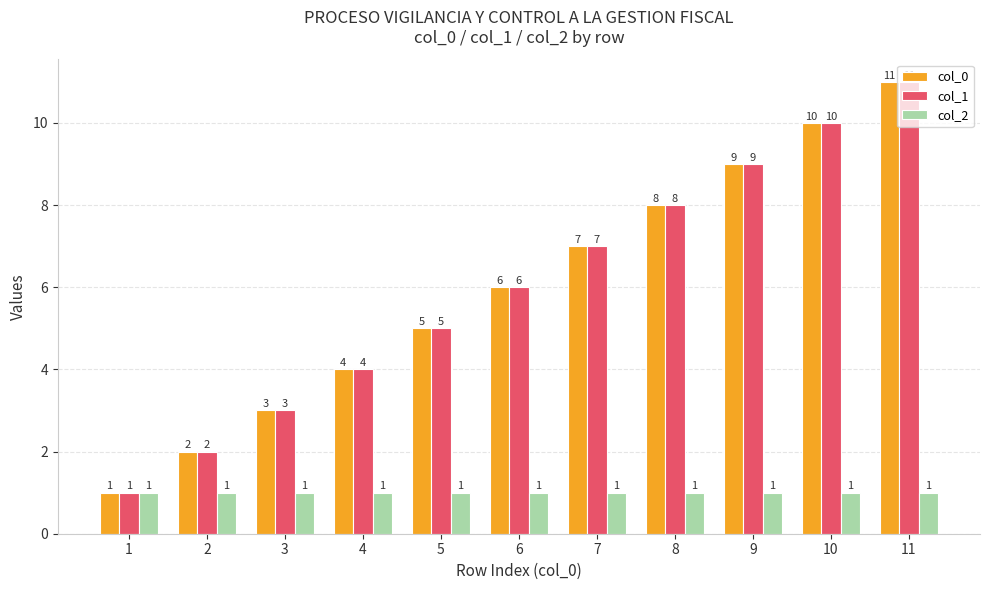

At which category does the chart reach its peak across all series?

11